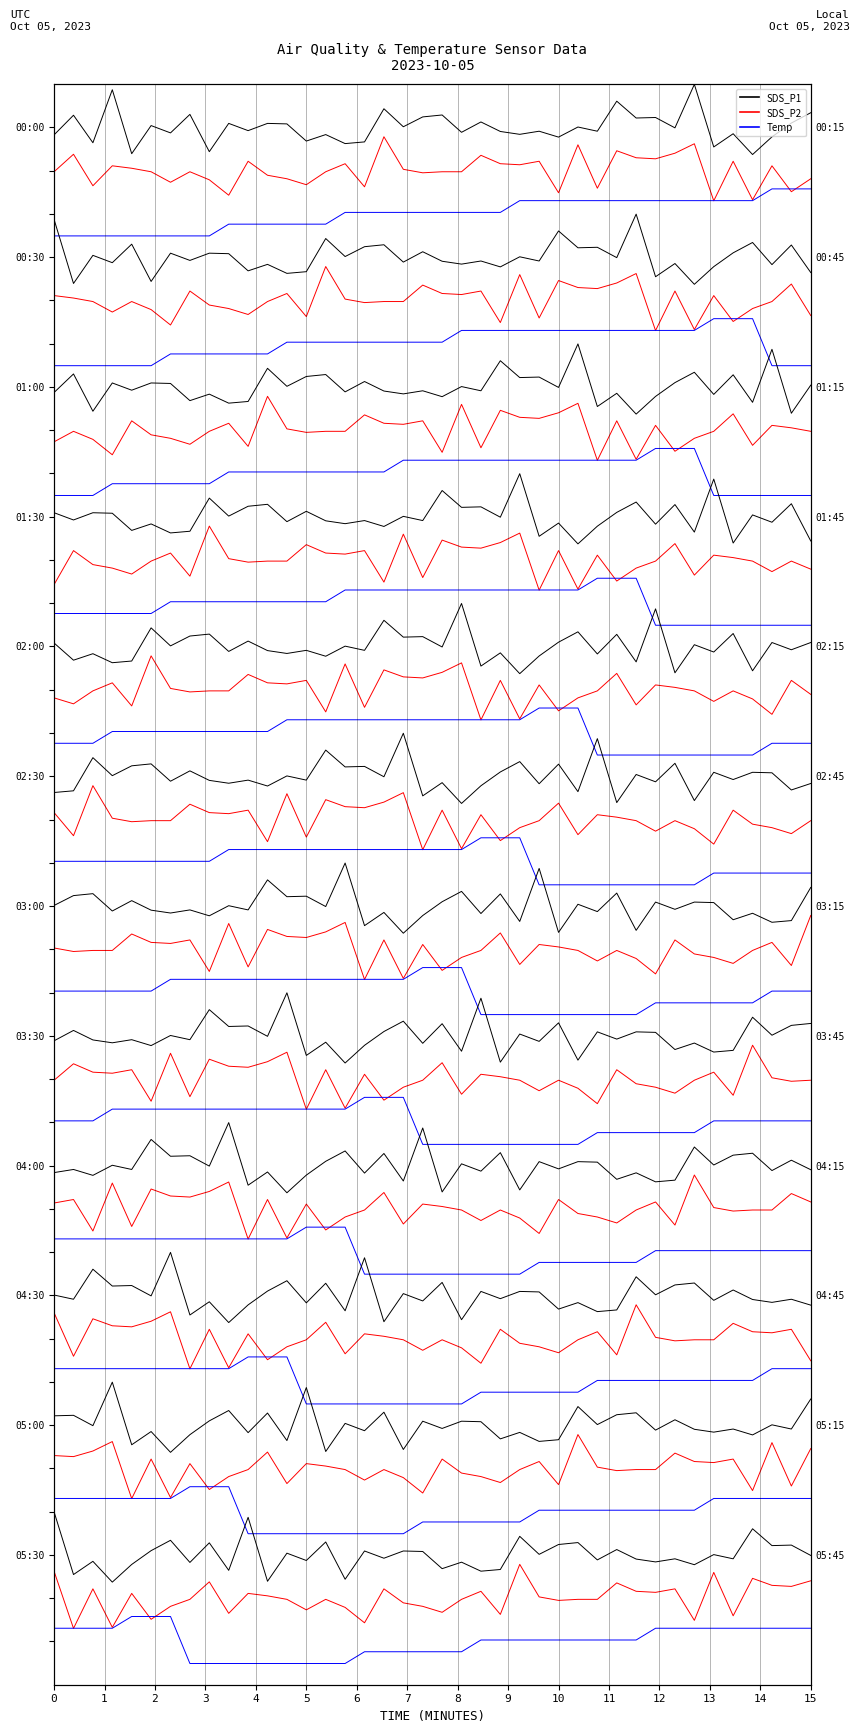

What is the sum of all SDS_P1 values?

1400.0